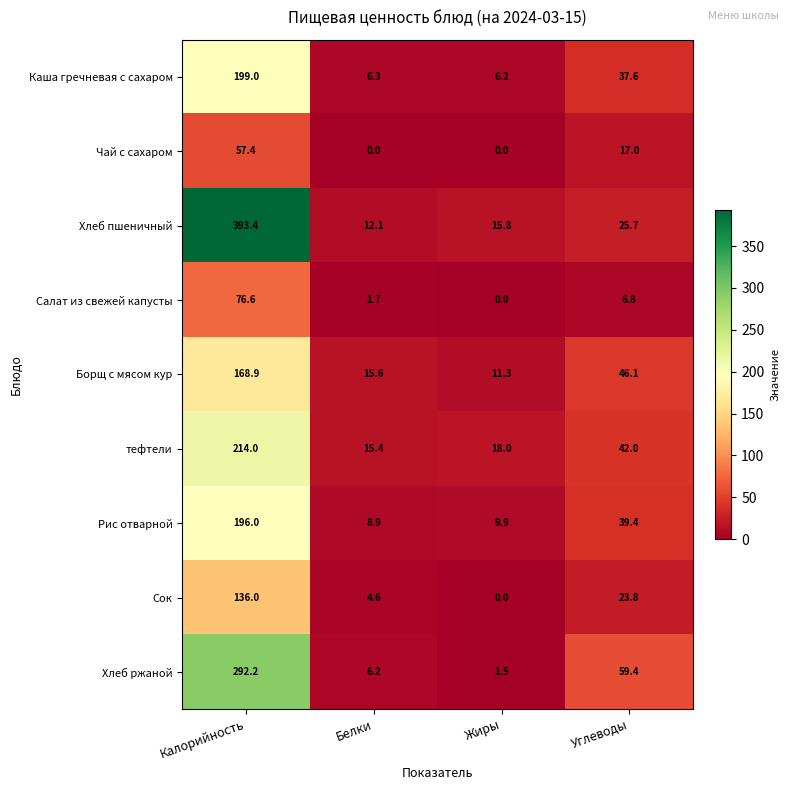

At how many categories does at least one series exceed 12?

4